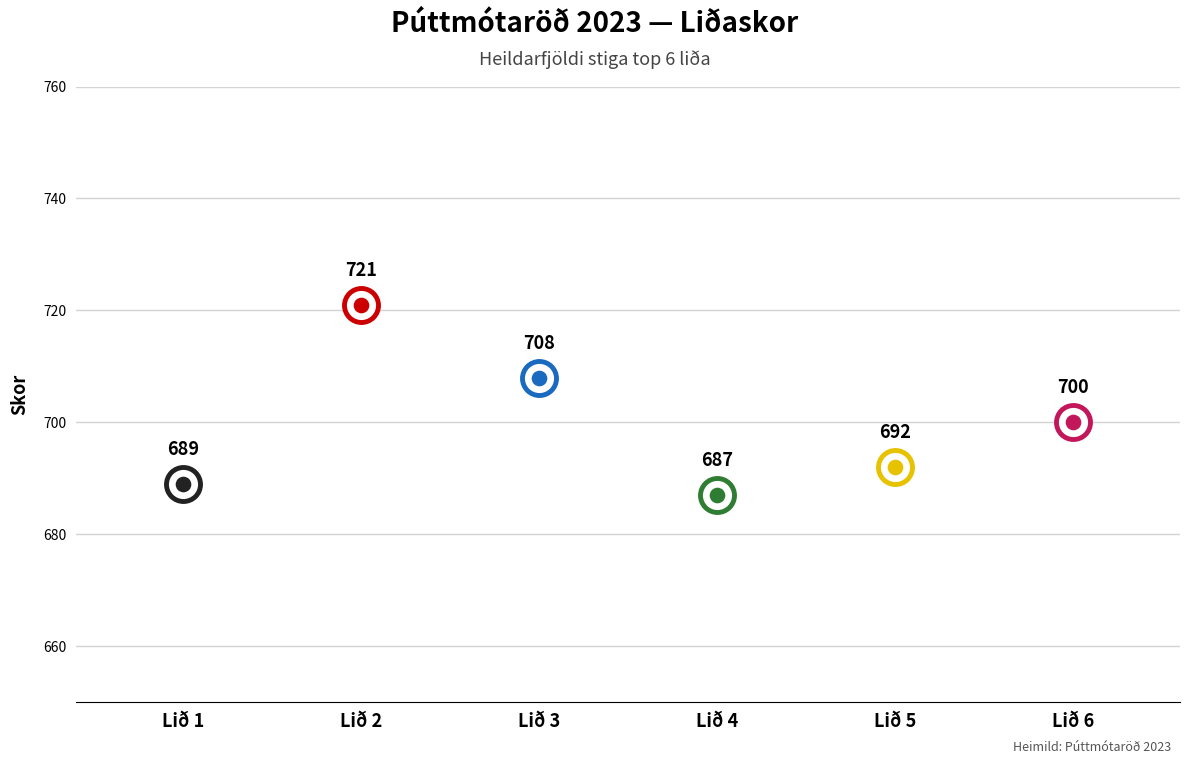

Approximately how many times larger is the value at Lið 6 compared to Lið 2?

1.0